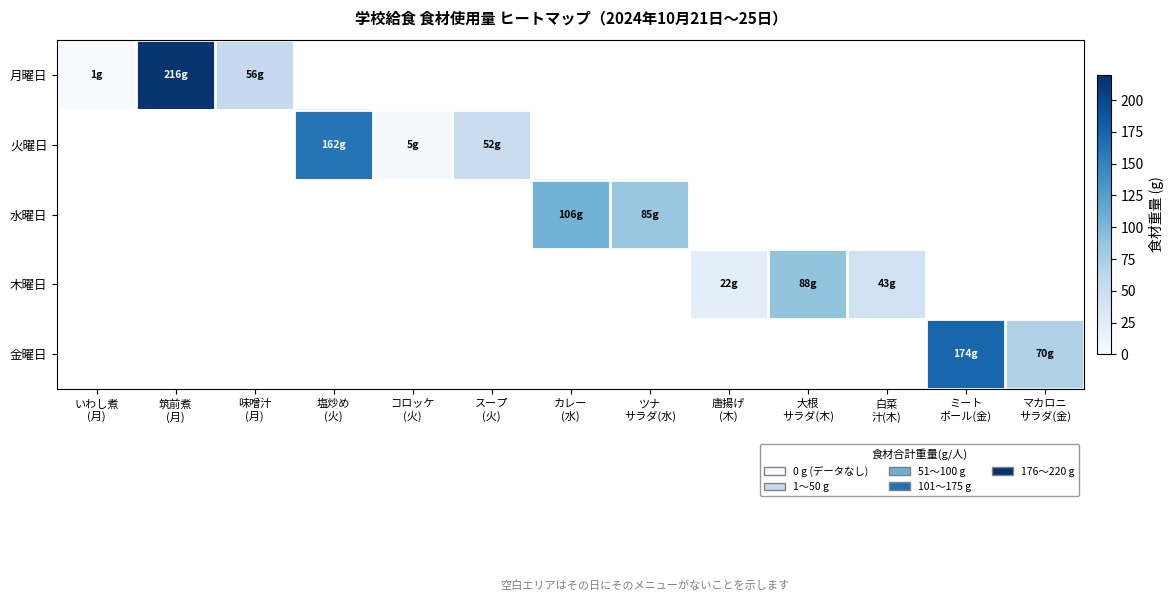

Is the value of 金曜日 at 唐揚げ (木) greater than the value of 火曜日 at いわし煮 (月)?

No